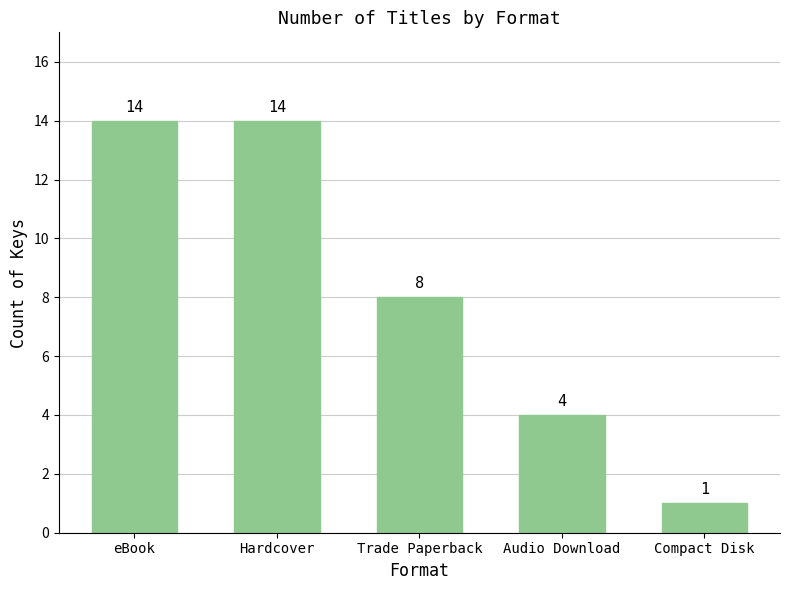

What is the label of the 2nd bar from the left?

Hardcover